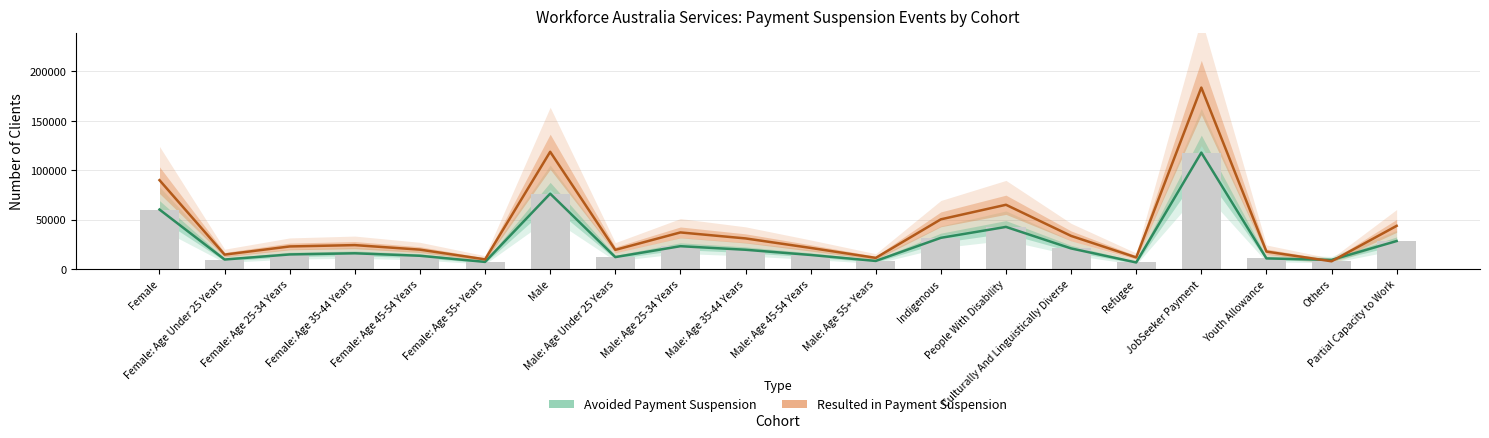

Which category has the lowest value across all series?

Refugee